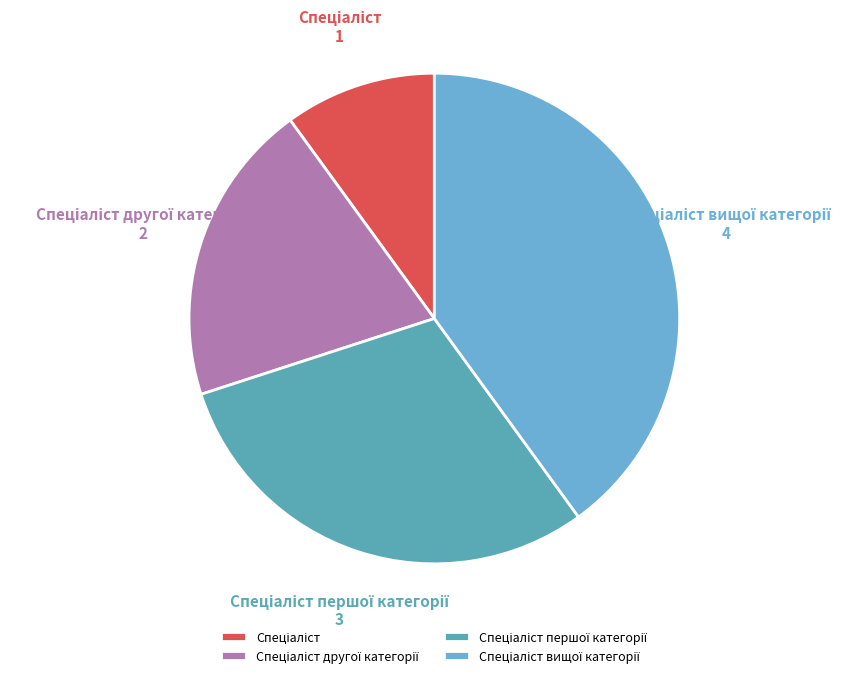

Does any single category account for the majority?

No